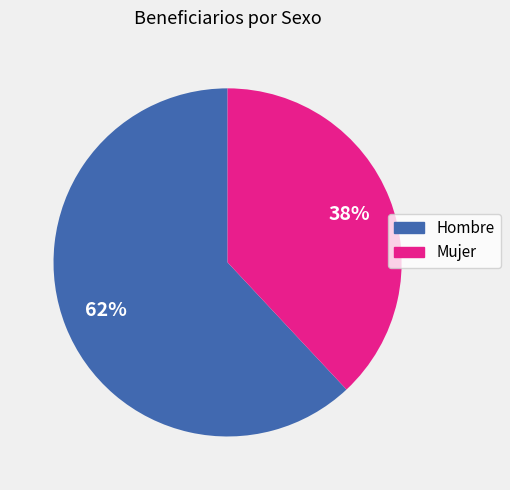

Do Hombre and Mujer together represent more than half of the pie?

Yes